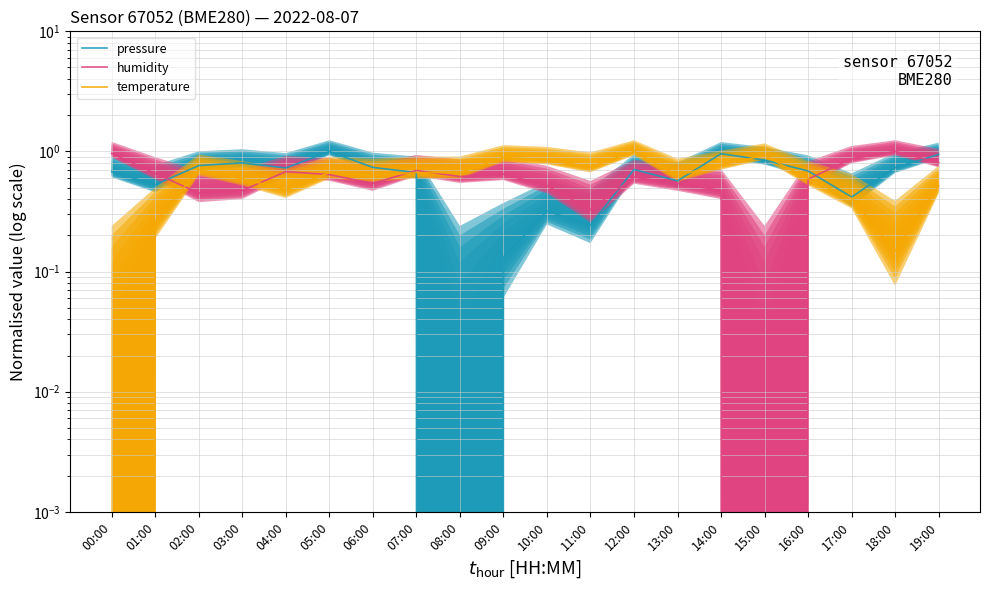

The value of pressure at 03:00 is 0.8. True or false?

True